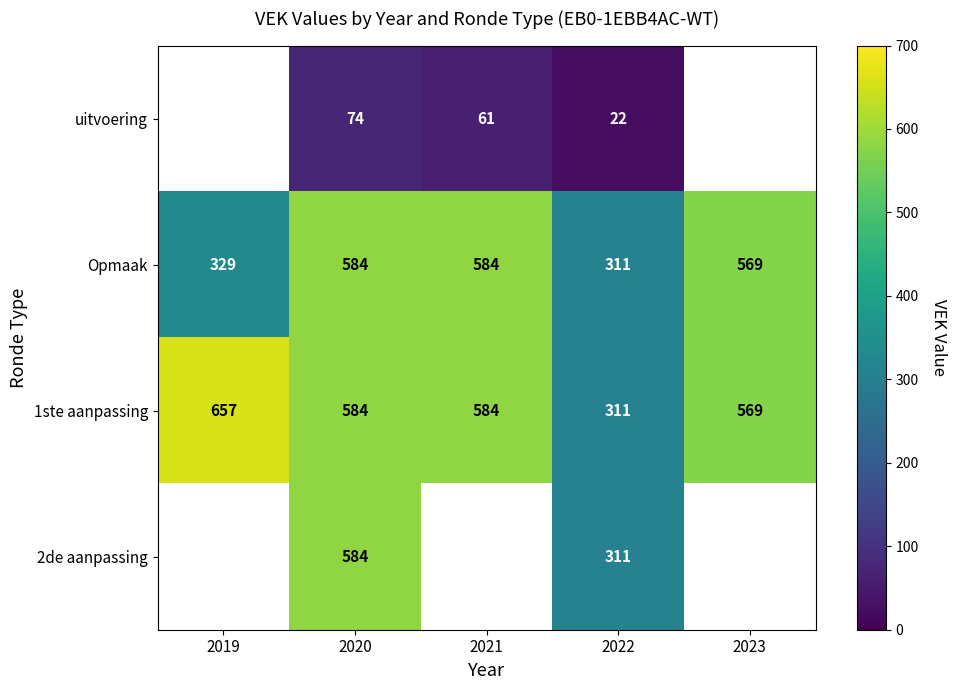

What is the difference between the highest and lowest values at 2022?

289